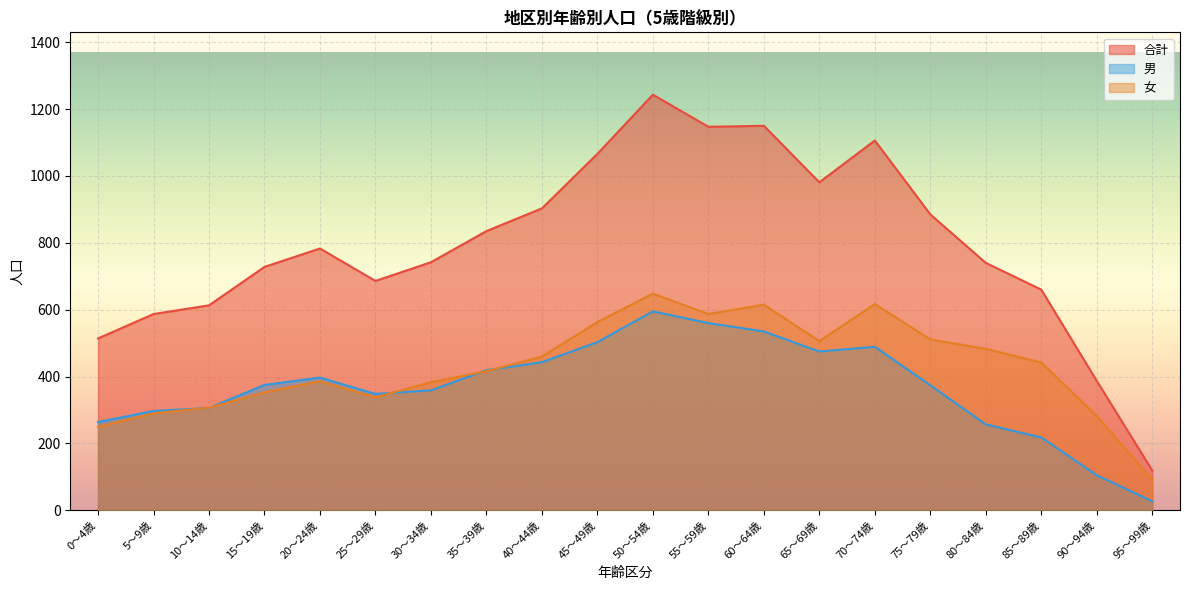

Which series has the largest total across all categories?

合計